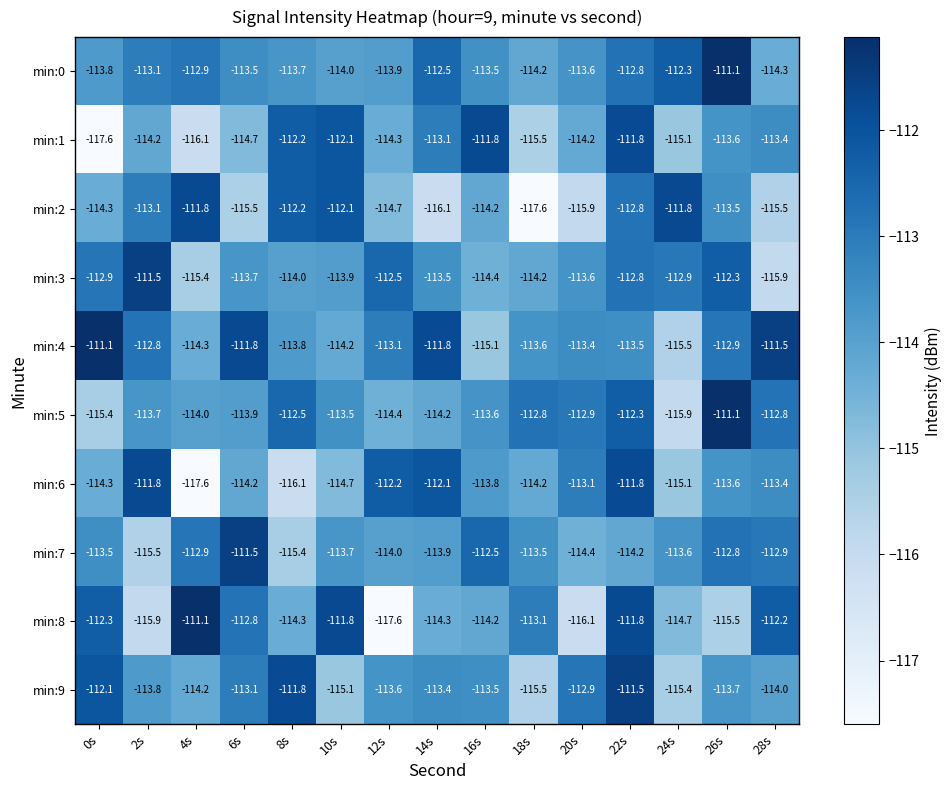

Which series has the largest total across all categories?

min:4